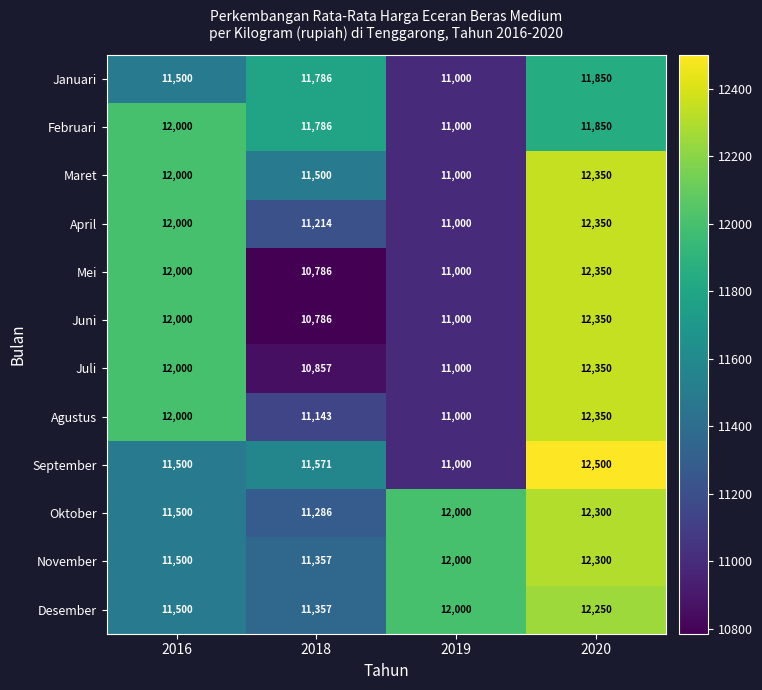

What is the spread (max minus min) of values at 2018?

1000